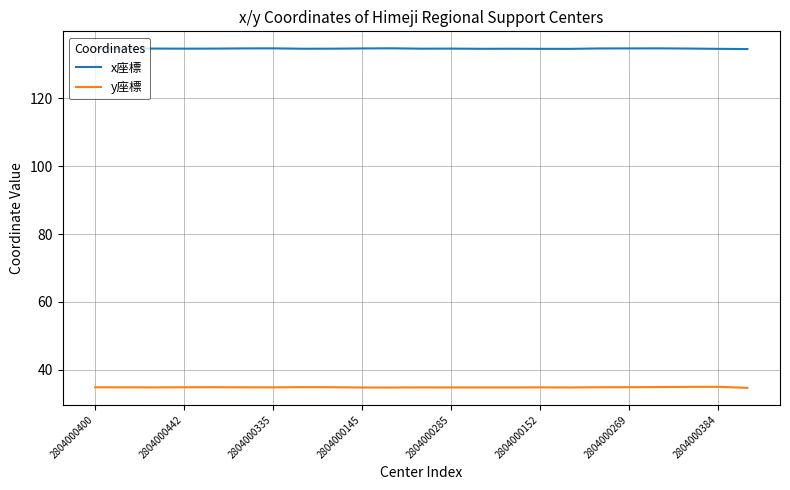

What is the difference between the maximum and minimum values in the x座標 series?

0.2